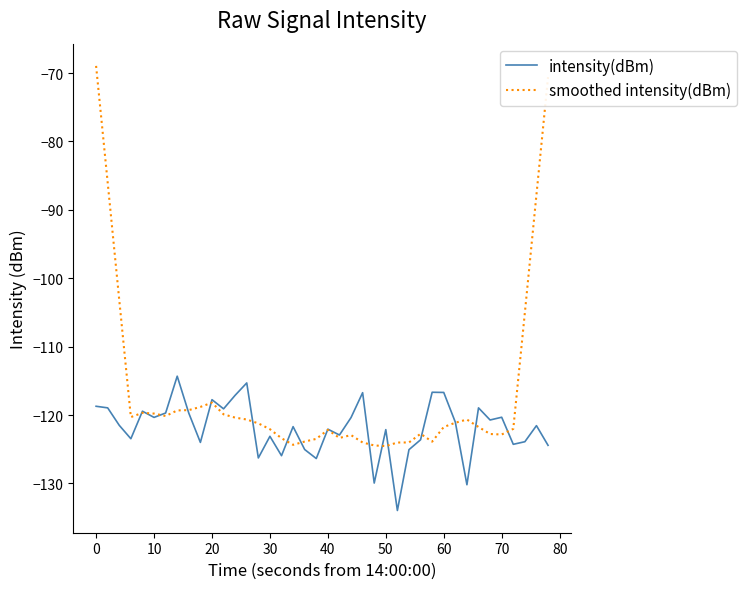

Rank the series by their maximum value, from highest to lowest.

smoothed intensity(dBm), intensity(dBm)